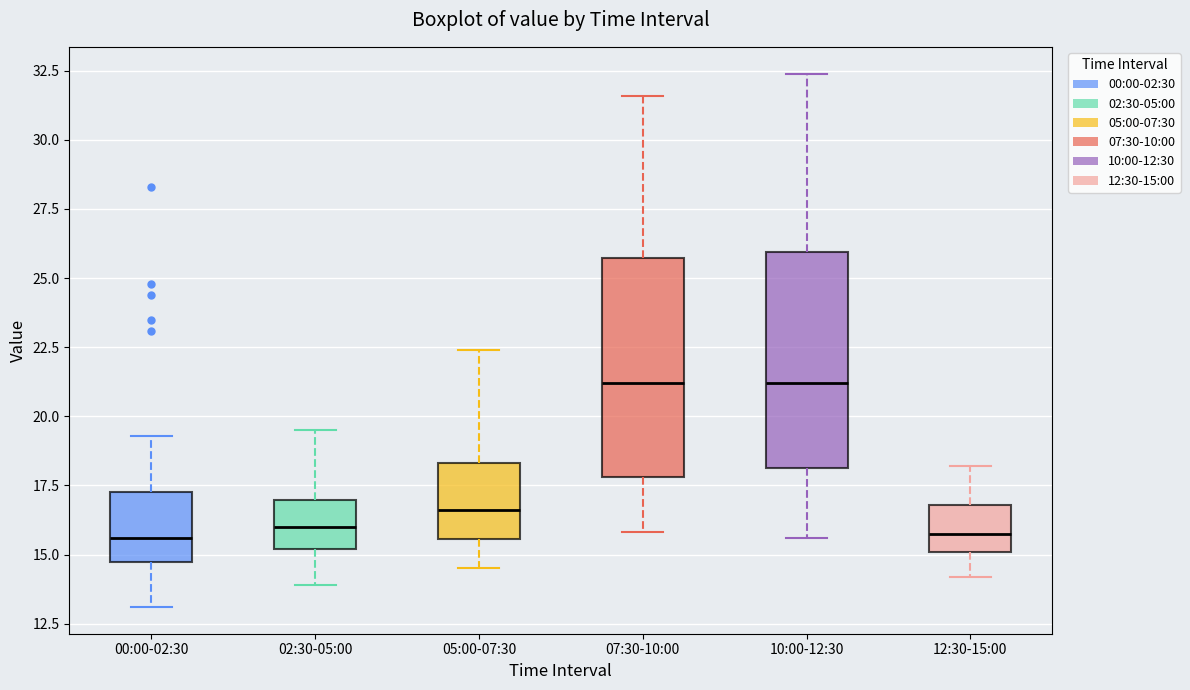

Where does the lower whisker of the box for 07:30-10:00 end on the y-axis? The values are not printed on the chart, so give them approximately, as read against the axis.

16.0